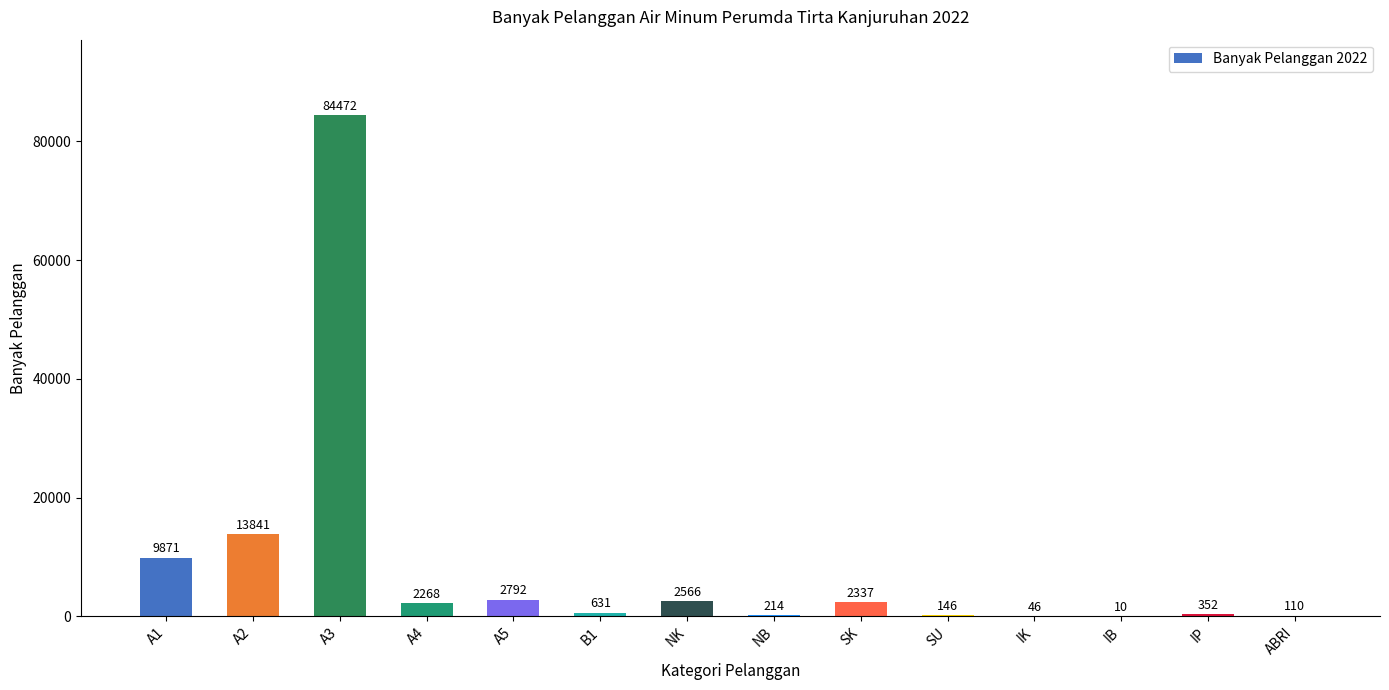

What is the sum of the values at A1 and NK?

12437